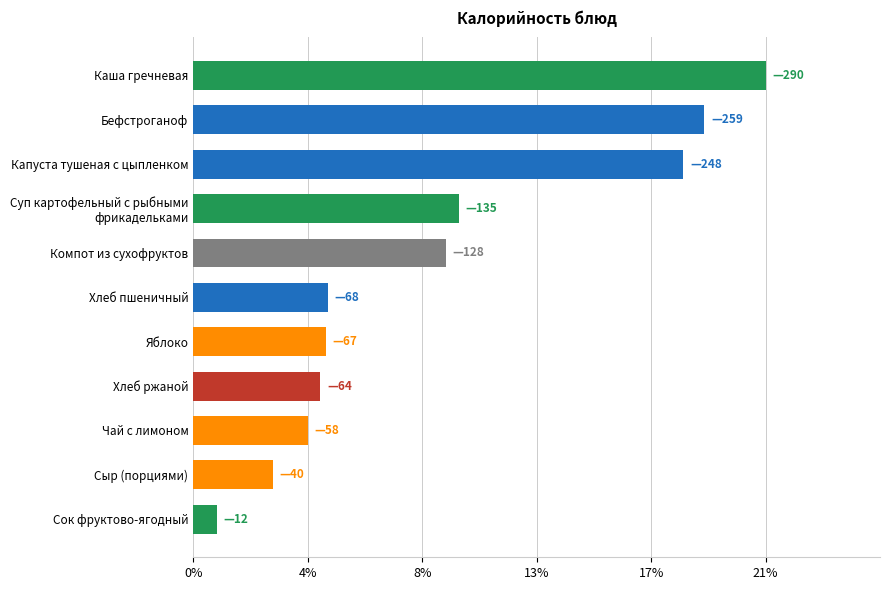

What is the average value?

124.4